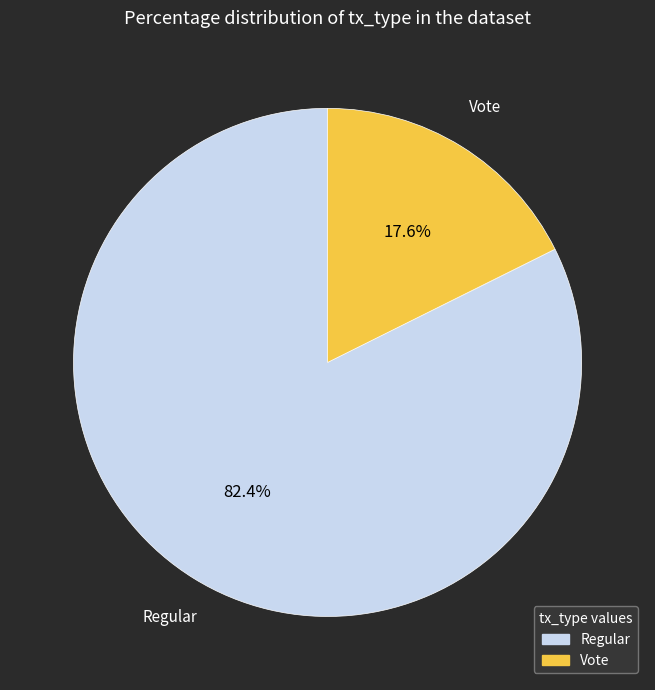

To the nearest percent, what portion does Vote represent?

18%